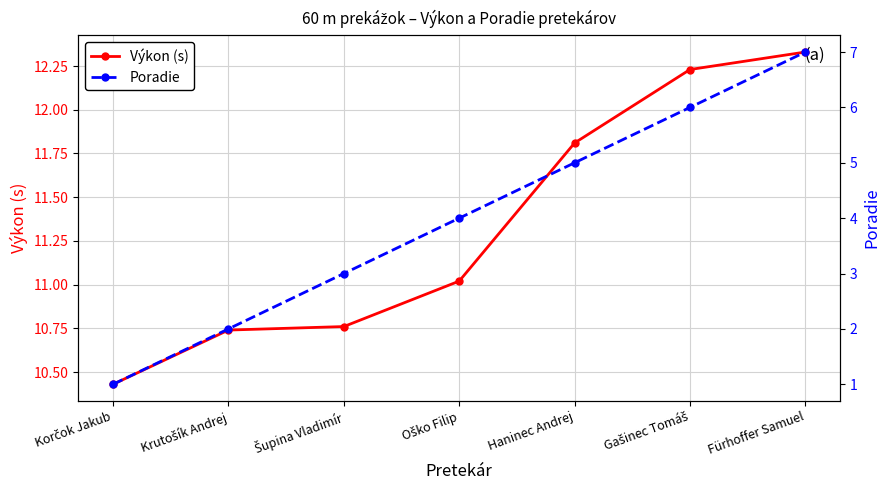

Rank the series by their average value, from highest to lowest.

Výkon (s), Poradie